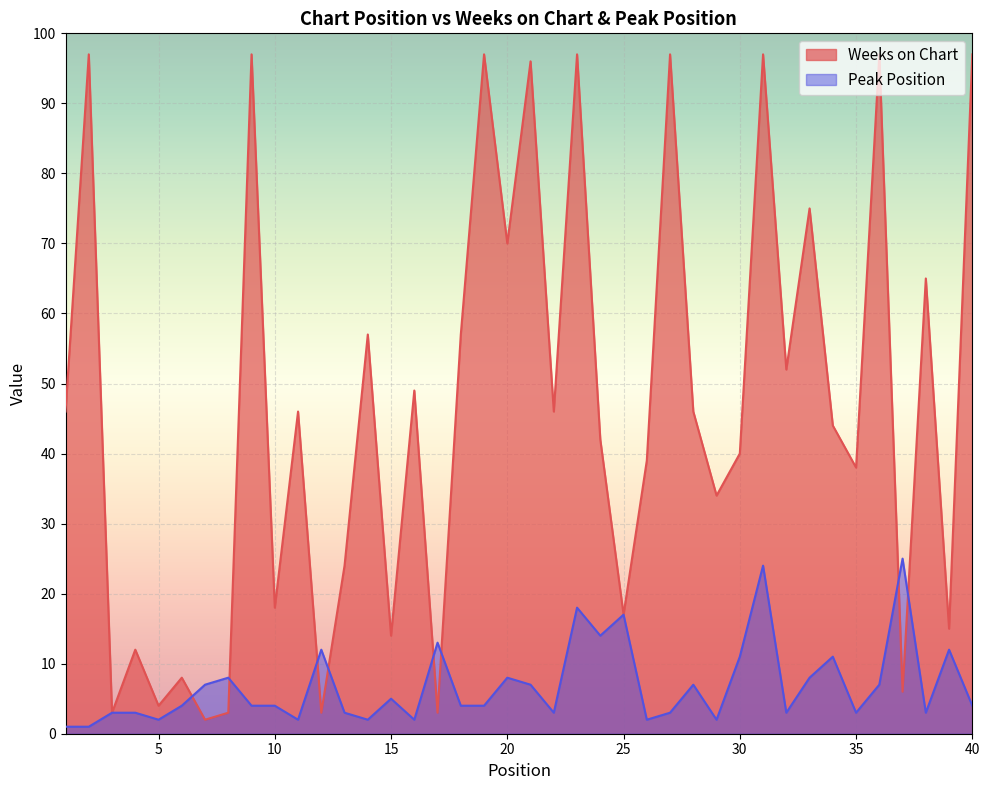

At which category is the sum across all series the highest?

31